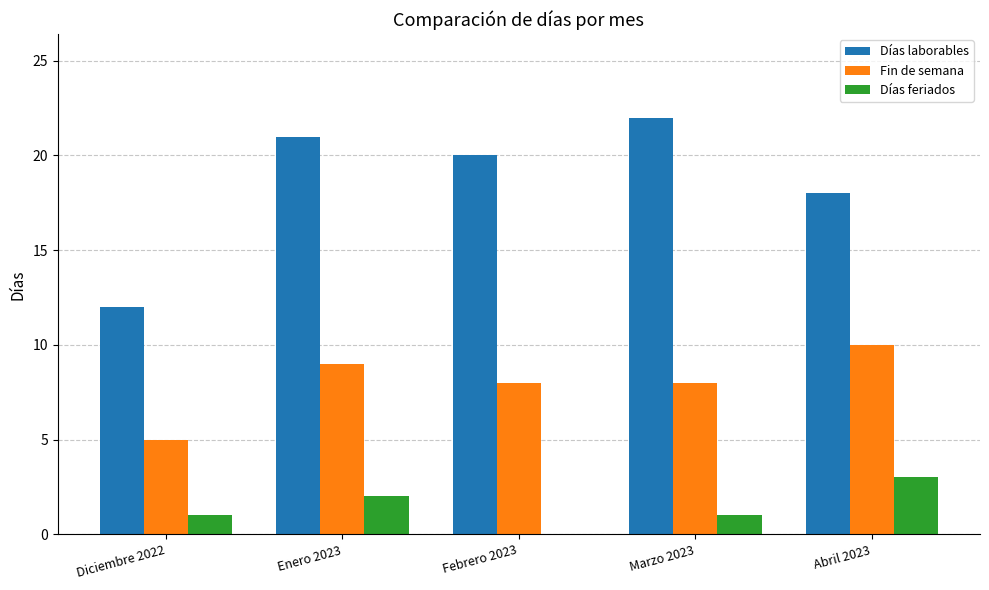

Which label corresponds to the largest value in the chart?

Marzo 2023